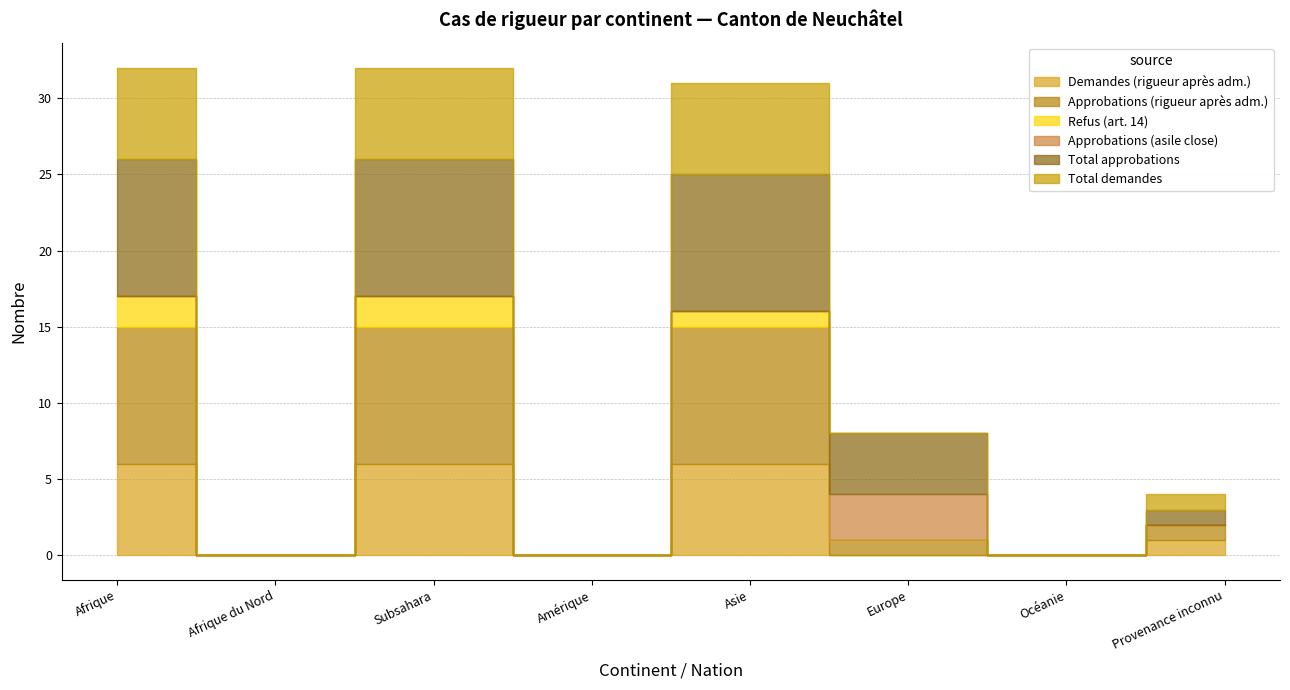

How many interior local valleys does the Demandes (rigueur après adm.) series have?

2